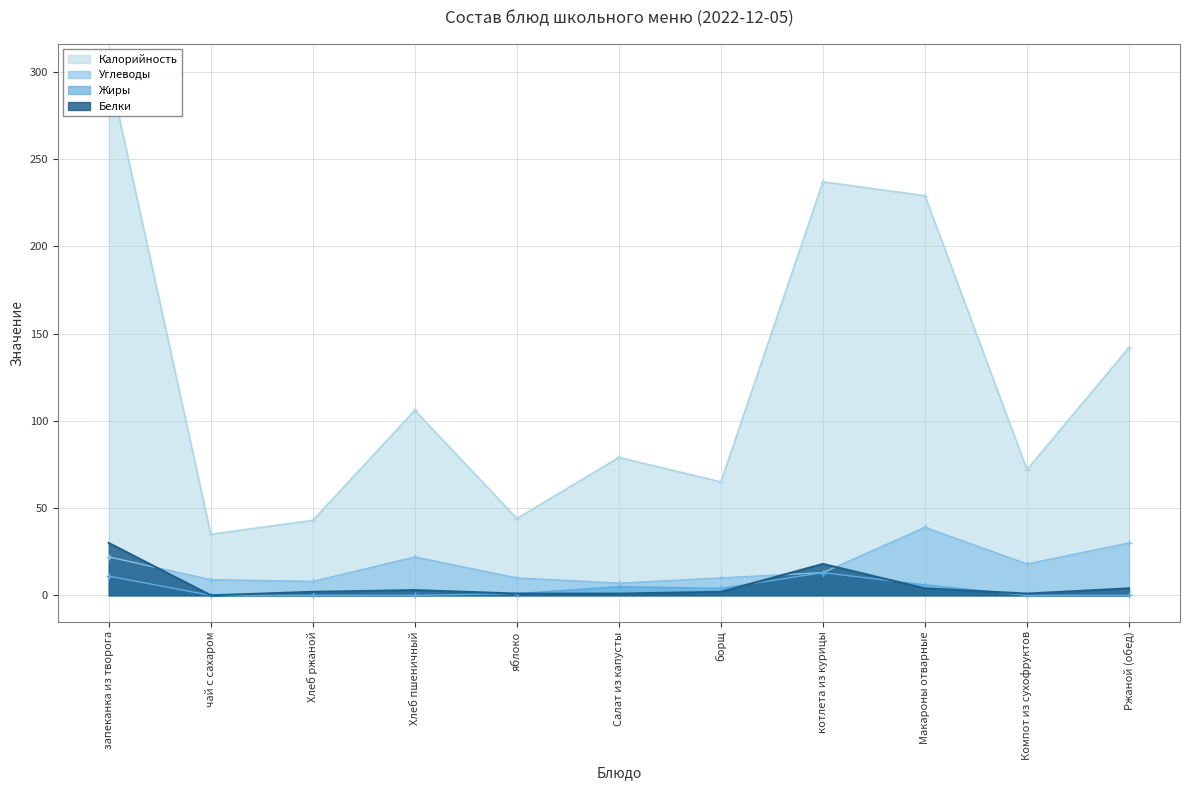

Which series has the largest total across all categories?

Калорийность